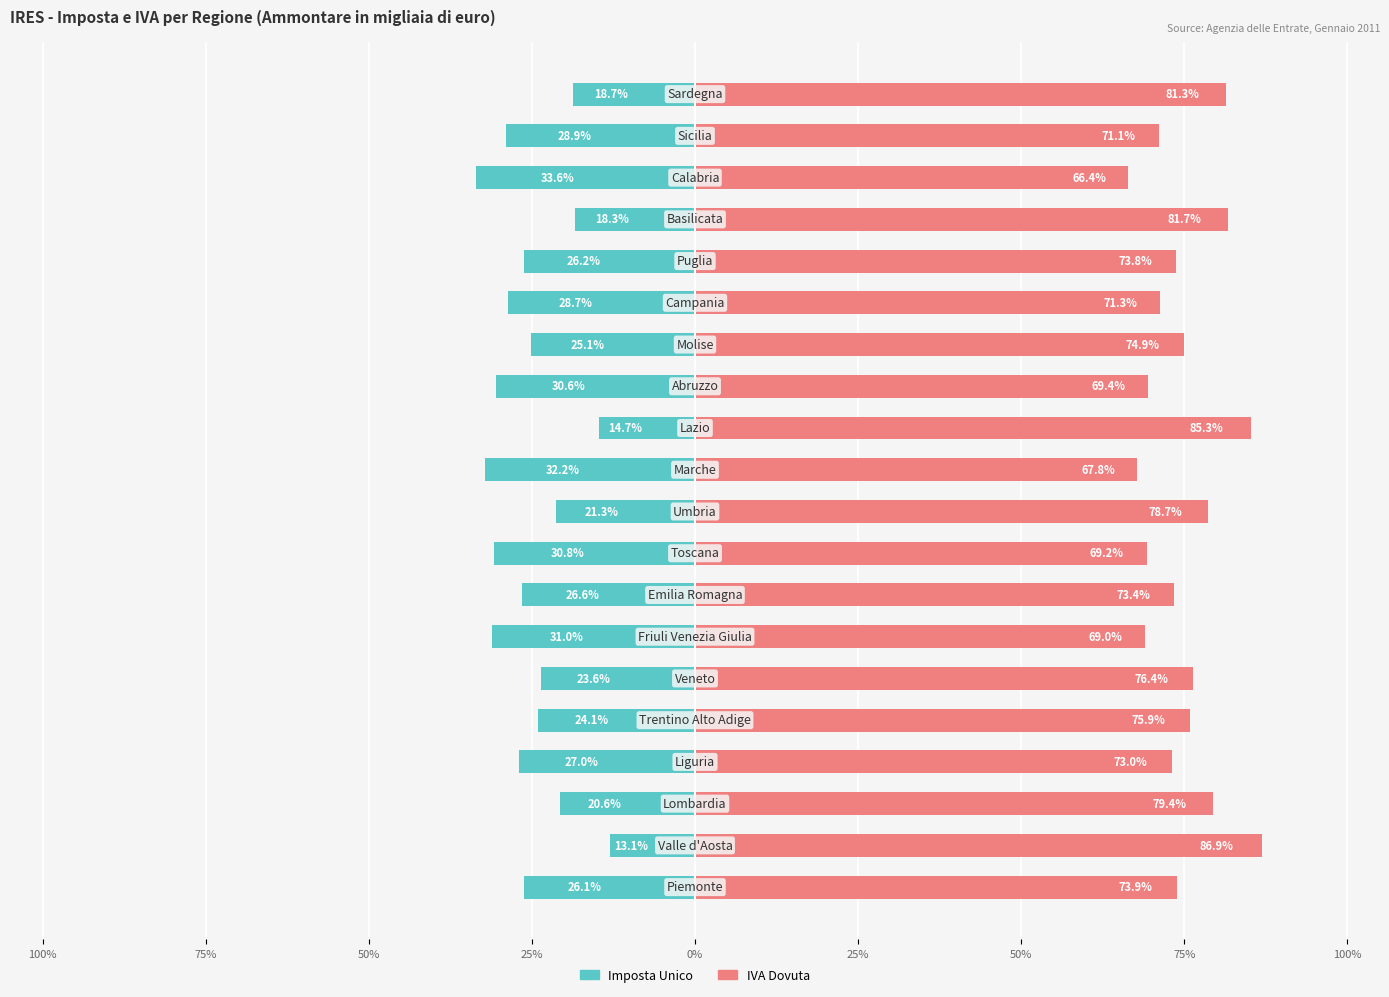

List the series in order of their overall mean, highest first.

IVA Dovuta, Imposta Unico